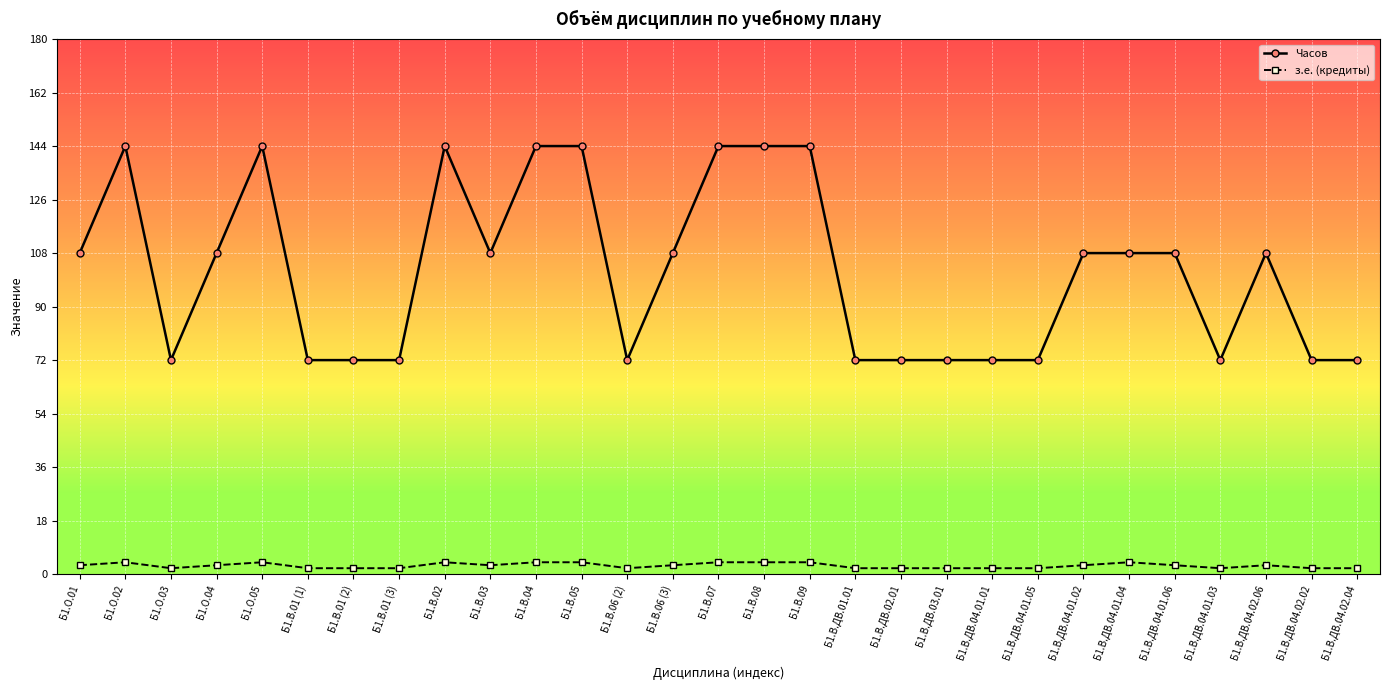

What are all the series names shown in the legend?

Часов, з.е. (кредиты)